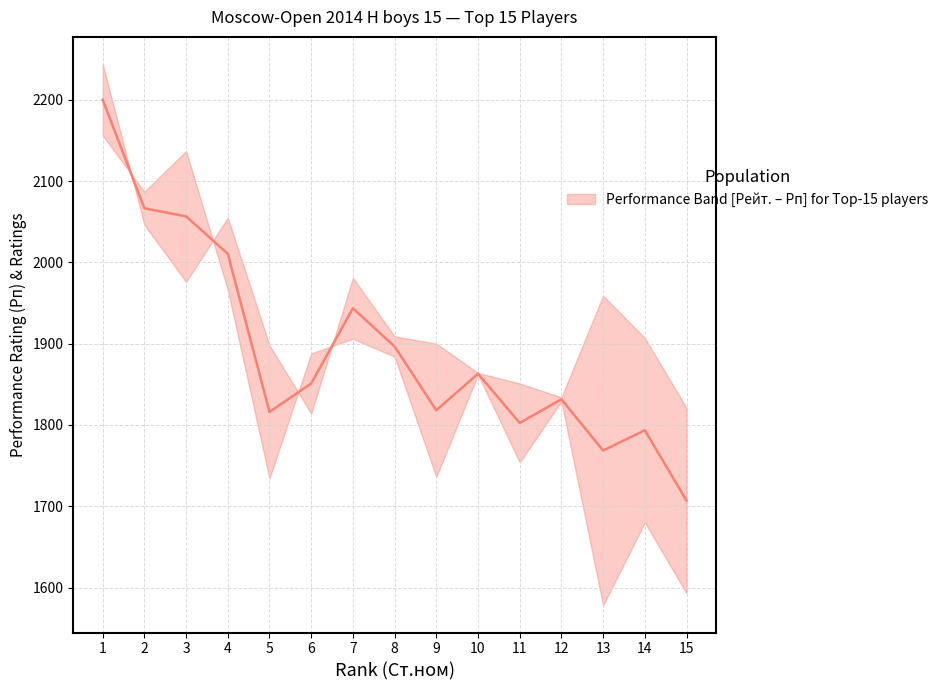

The value at 2 is 2066.5. True or false?

True